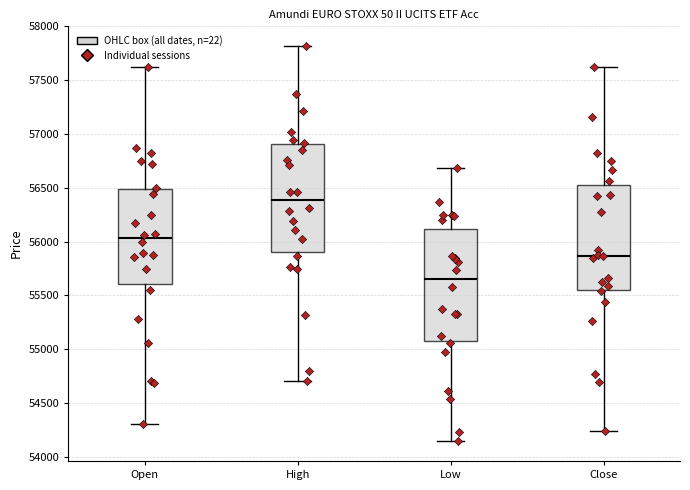

Reading left to right, read every box against the y-axis: the position of its median line, the range the box covers, and the ends of its whiskers. The values are not printed on the chart, so give them approximately, as read against the axis.

Open: median 56050, box 55600 to 56500, whiskers 54300 to 57650
High: median 56400, box 55900 to 56900, whiskers 54700 to 57800
Low: median 55650, box 55100 to 56100, whiskers 54150 to 56700
Close: median 55850, box 55550 to 56550, whiskers 54250 to 57600